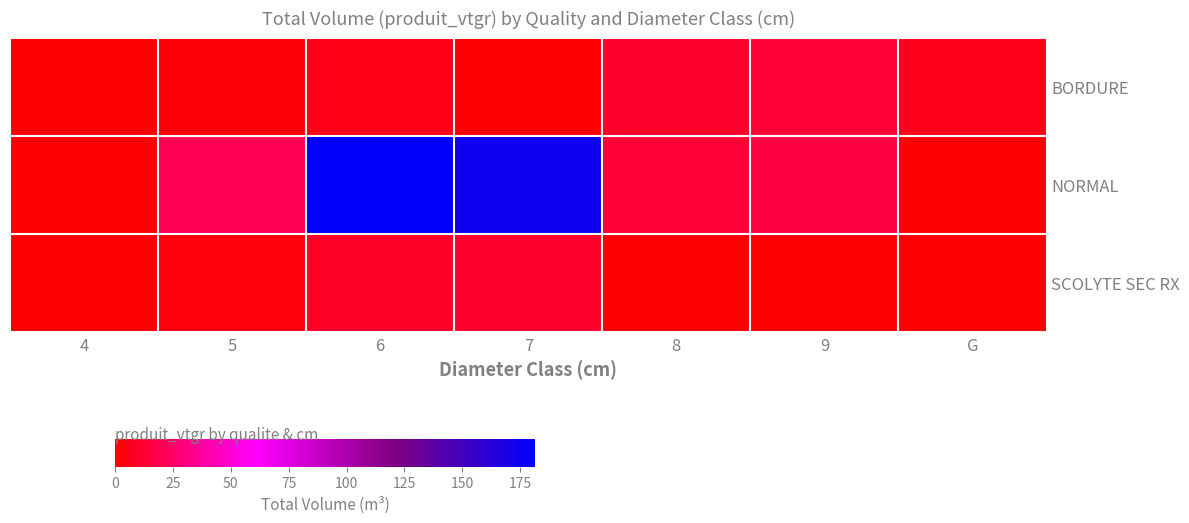

Which series has the widest spread of values?

NORMAL